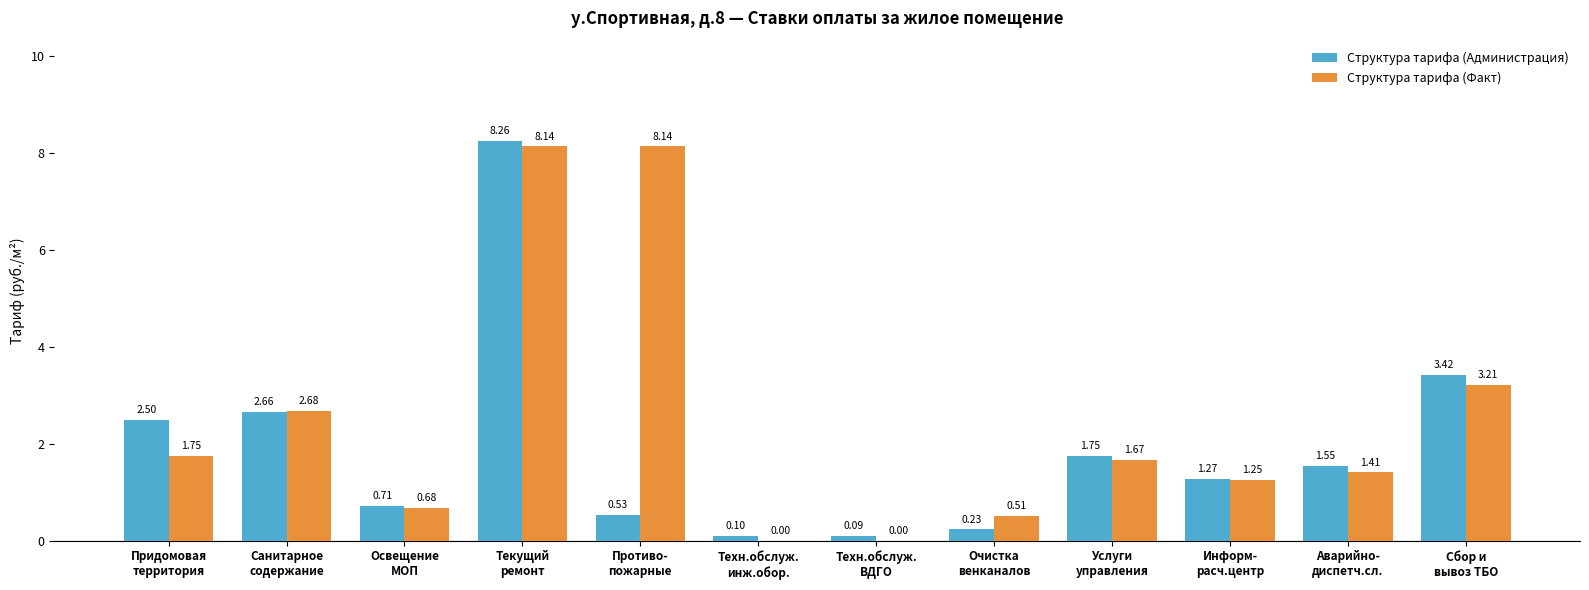

What is the maximum value for Структура тарифа (Администрация)?

8.3